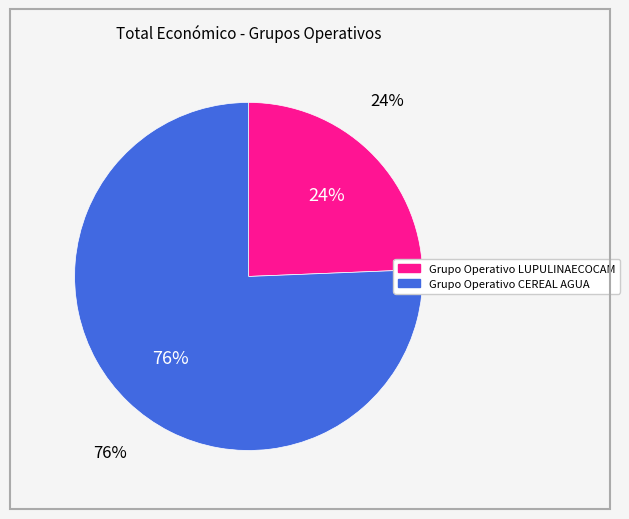

To the nearest percent, what is the average slice percentage?

50%